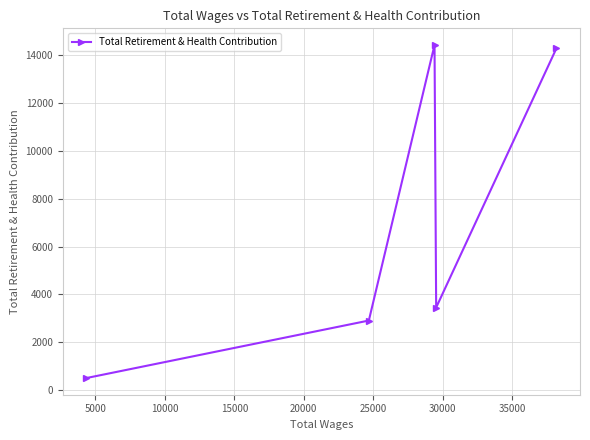

True or false: there are more than 0 points higher than both neighbors.

True